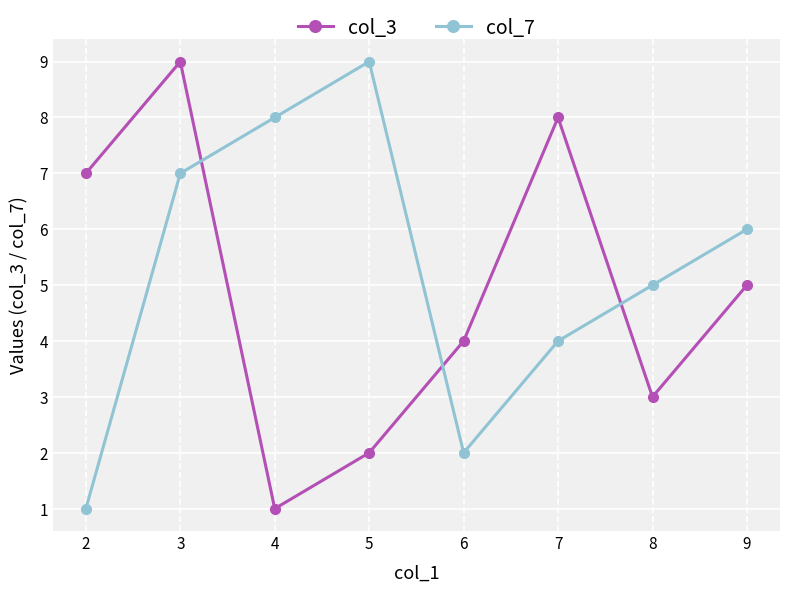

Which series has the largest total across all categories?

col_7